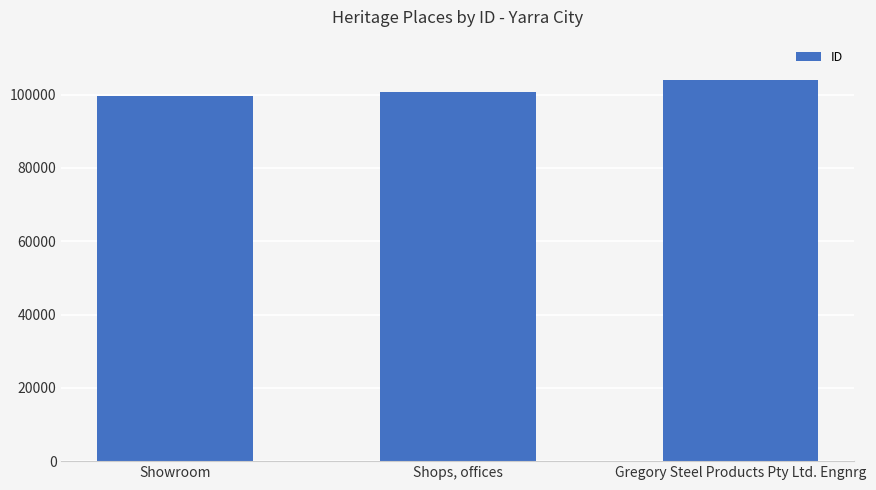

What is the difference between the values at Gregory Steel Products Pty Ltd. Engnrg and Showroom?

4411